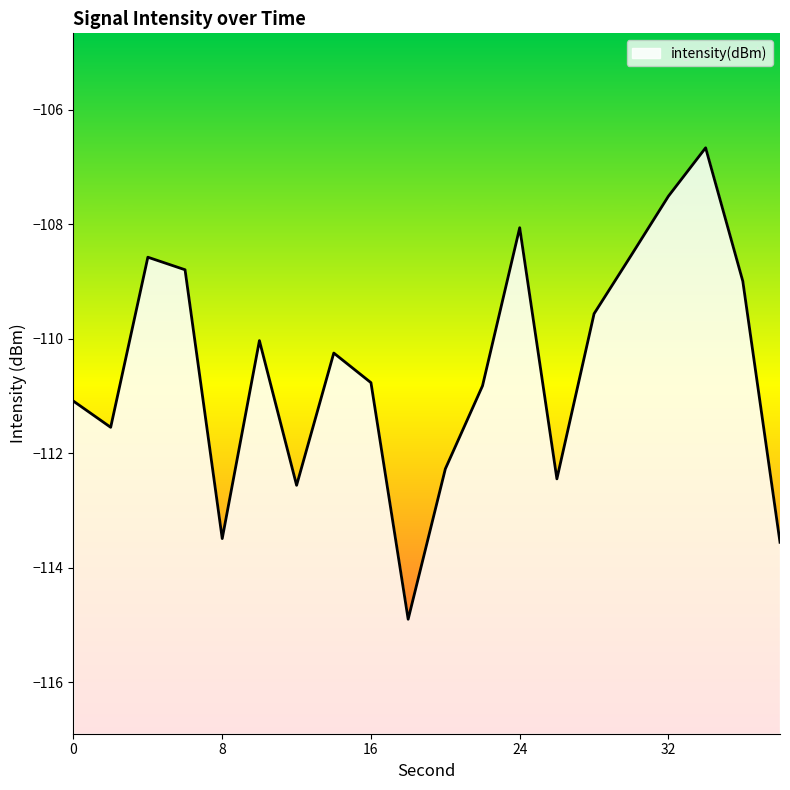

How many values are below -110?

12